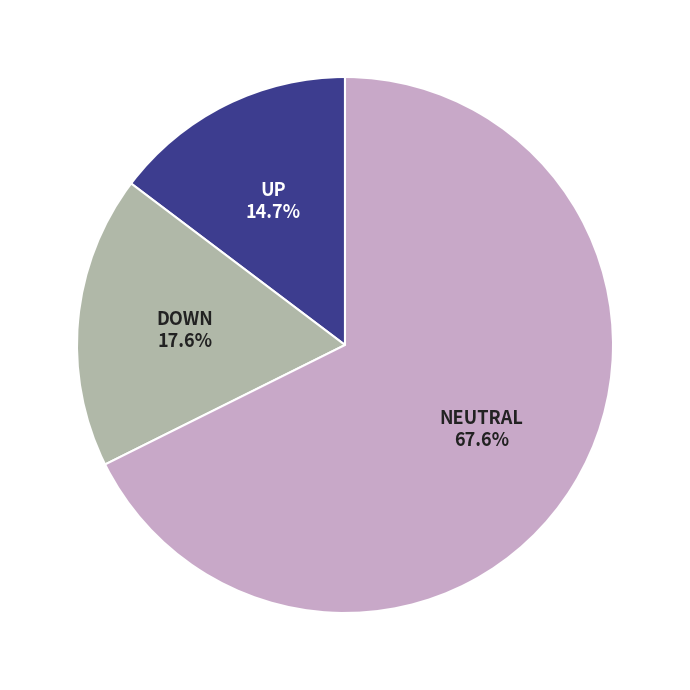

Is there a majority slice in this chart?

Yes